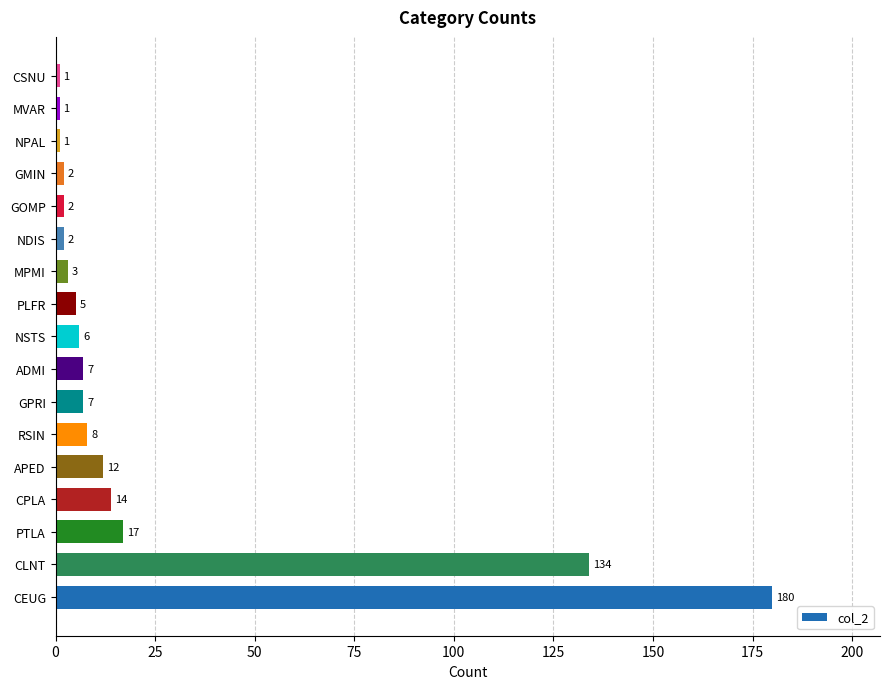

Is it true that the value at CPLA is 5?

False